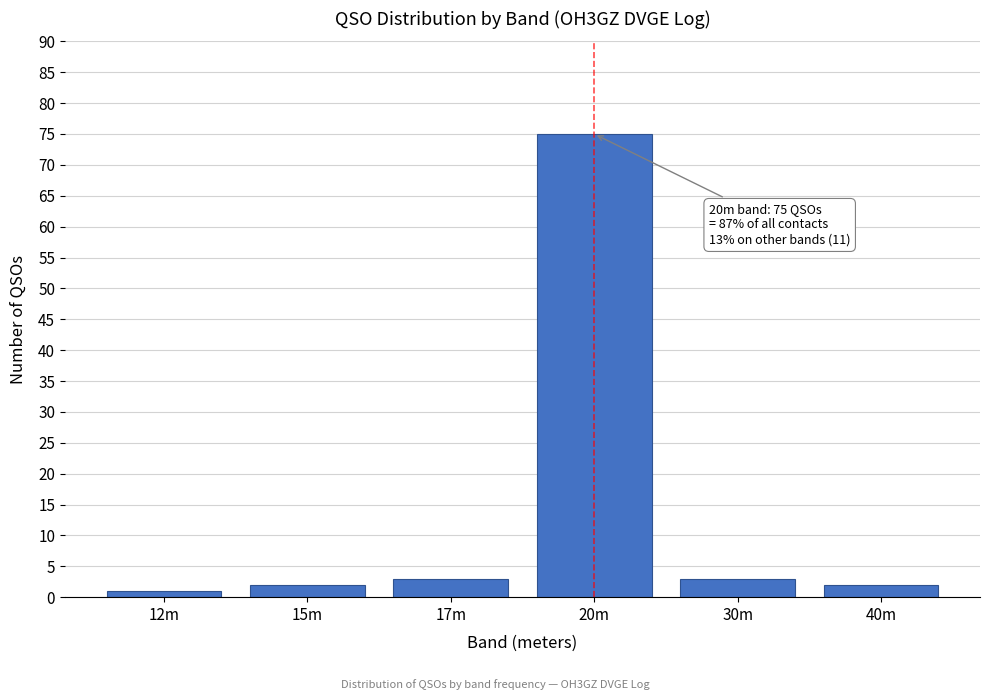

Reading left to right, transcribe all the data shown in this chart.

1	2	3	75	3	2